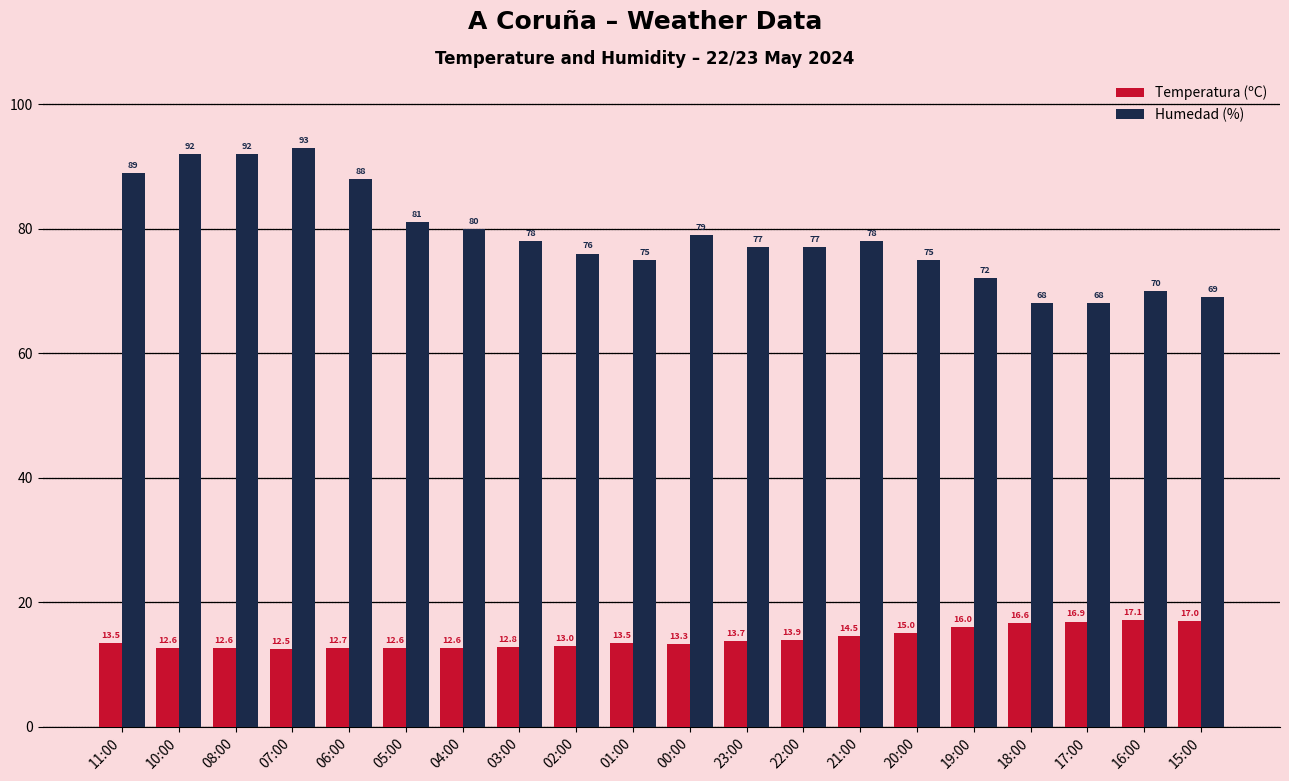

List the series in order of their overall mean, lowest first.

Temperatura (ºC), Humedad (%)